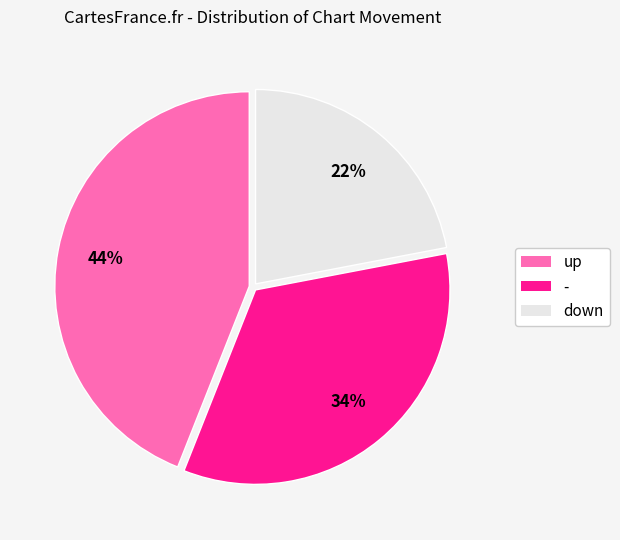

Is the sum of down and - greater than half?

Yes